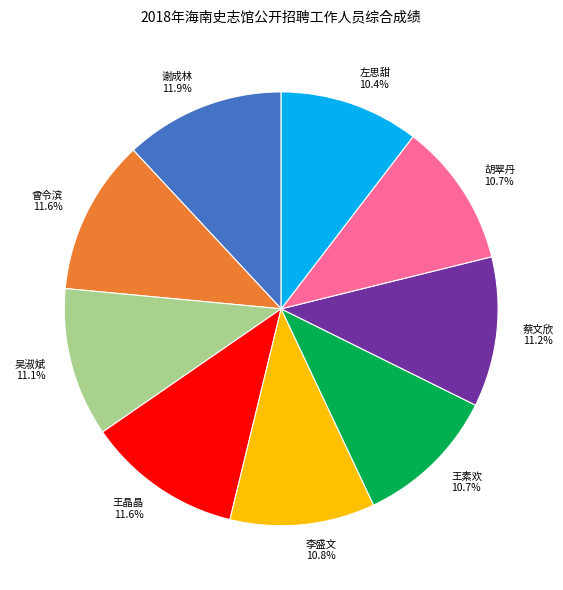

The 李盛文 slice represents 11% of the pie. True or false?

True